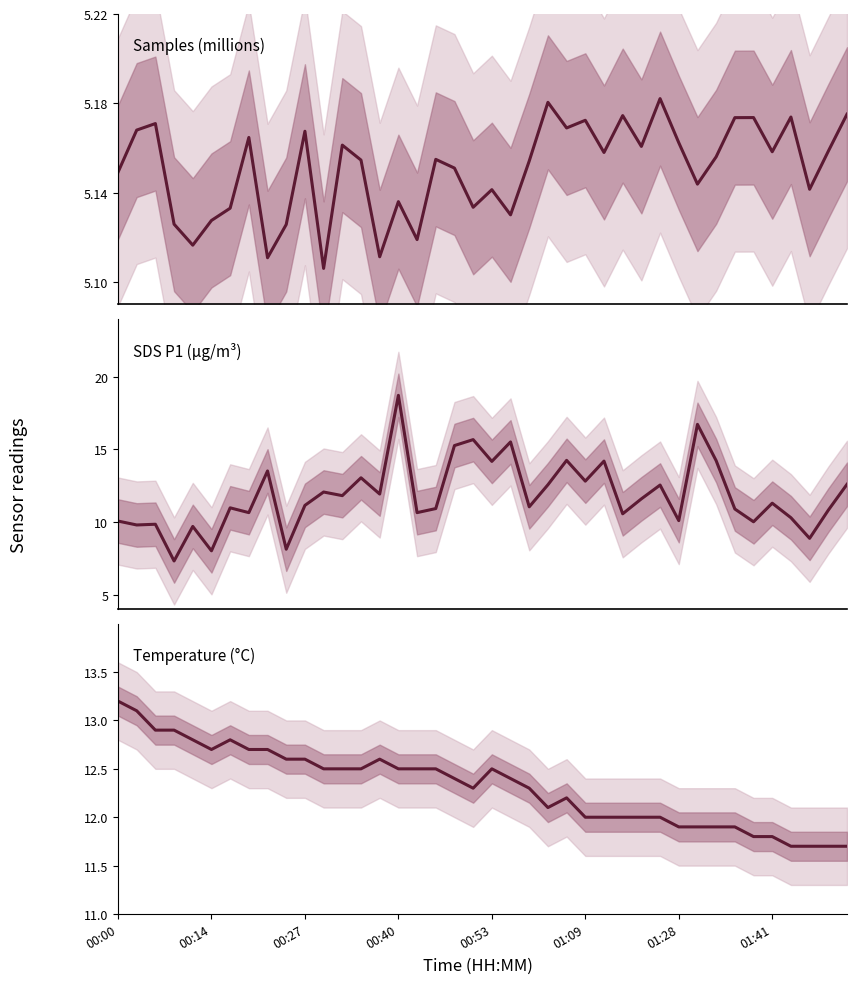

Between 14 and 37, which is larger?

37